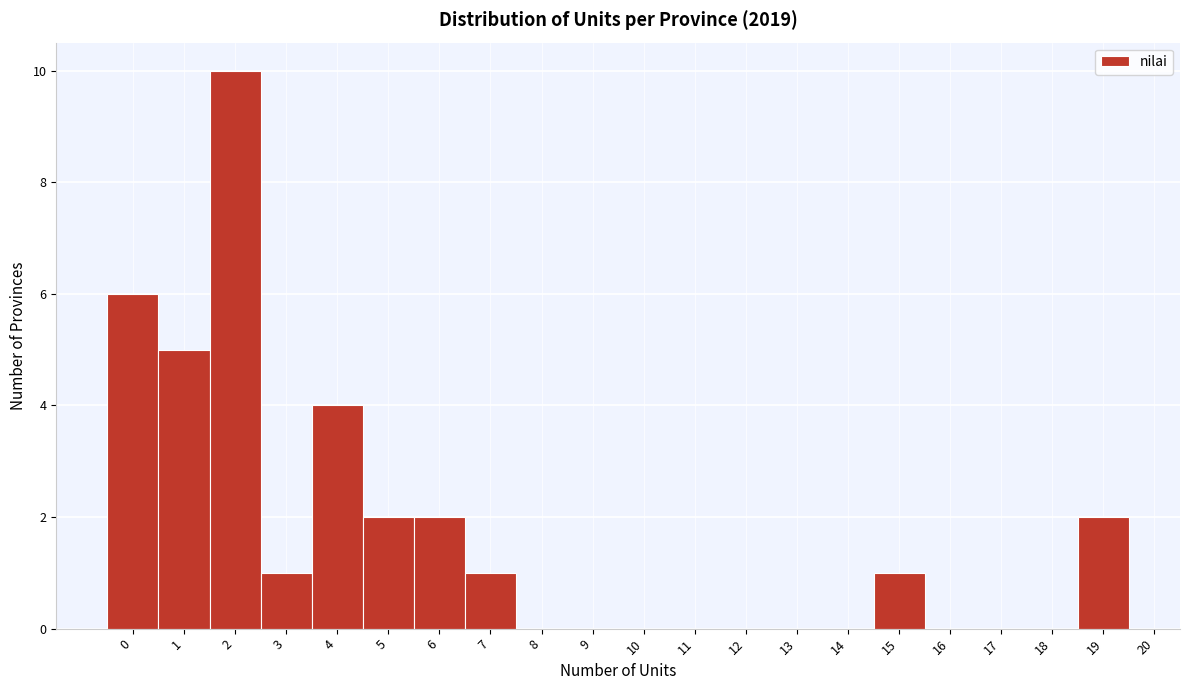

Reading left to right, list every bar in this chart as the range it spans on the x-axis followed by its height. The values are not printed on the chart, so give them approximately, as read against the axis.

-0.5 to 0.5: 6
0.5 to 1.5: 5
1.5 to 2.5: 10
2.5 to 3.5: 1
3.5 to 4.5: 4
4.5 to 5.5: 2
5.5 to 6.5: 2
6.5 to 7.5: 1
7.5 to 8.5: 0
8.5 to 9.5: 0
9.5 to 10.5: 0
10.5 to 11.5: 0
11.5 to 12.5: 0
12.5 to 13.5: 0
13.5 to 14.5: 0
14.5 to 15.5: 1
15.5 to 16.5: 0
16.5 to 17.5: 0
17.5 to 18.5: 0
18.5 to 19.5: 2